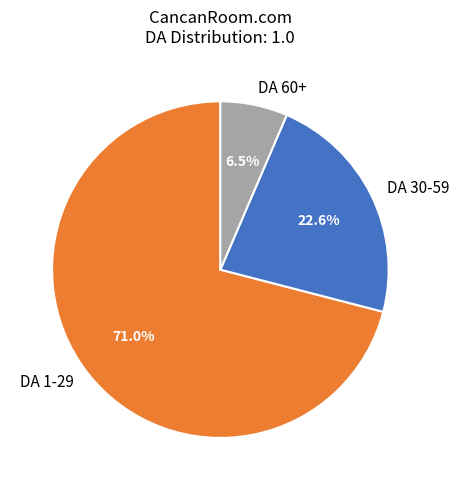

Does DA 60+ account for over 50% of the chart?

No